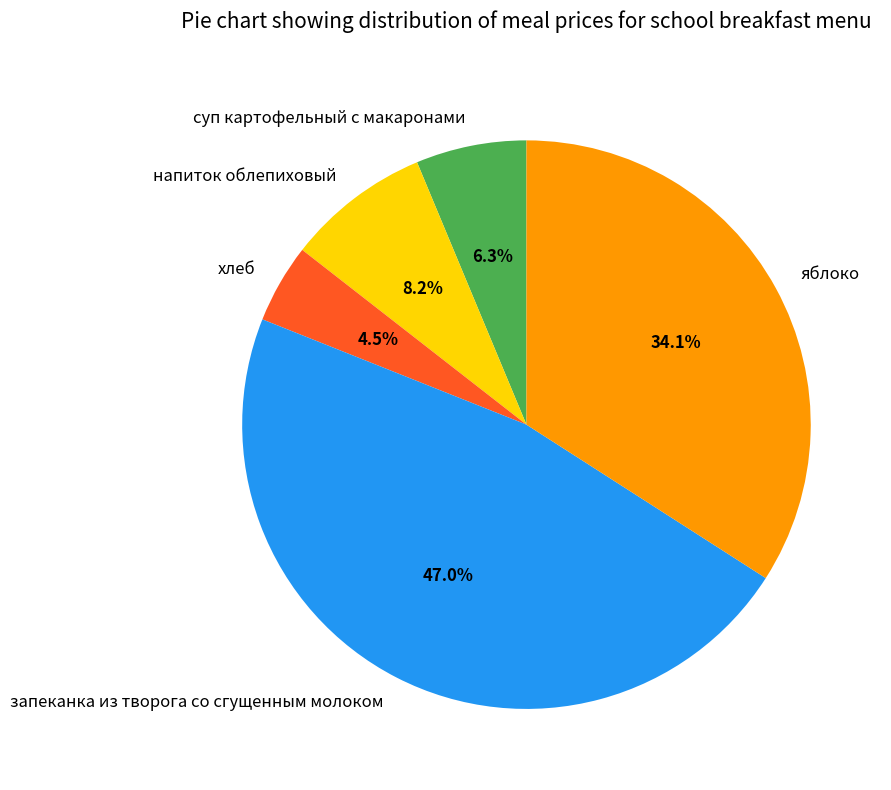

Do хлеб and напиток облепиховый together represent more than half of the pie?

No